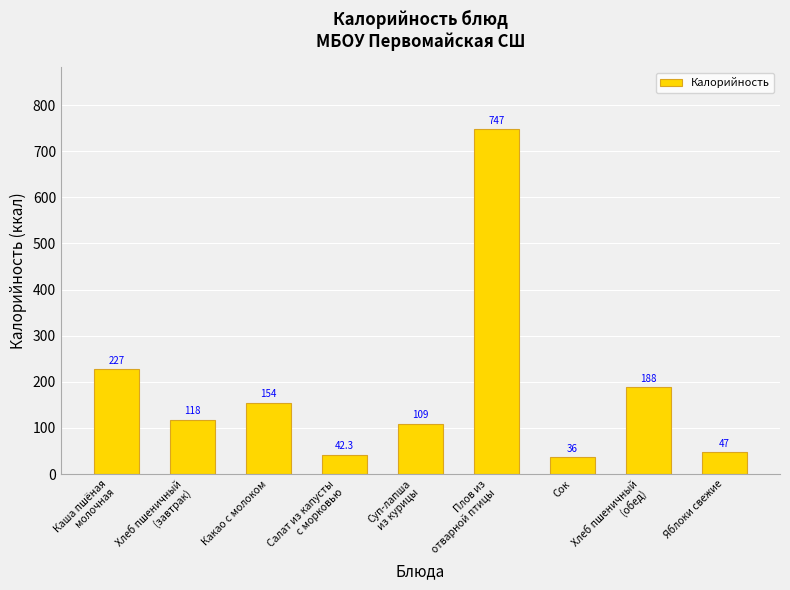

What is the change in value from Салат из капусты
с морковью to Хлеб пшеничный
(обед)?

+145.7